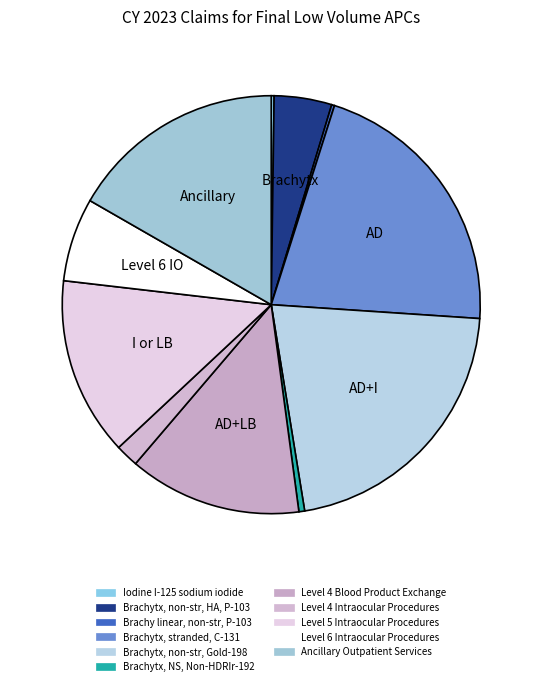

What is the change in value from Level 4 Blood Product Exchange to Level 6 Intraocular Procedures?

-31